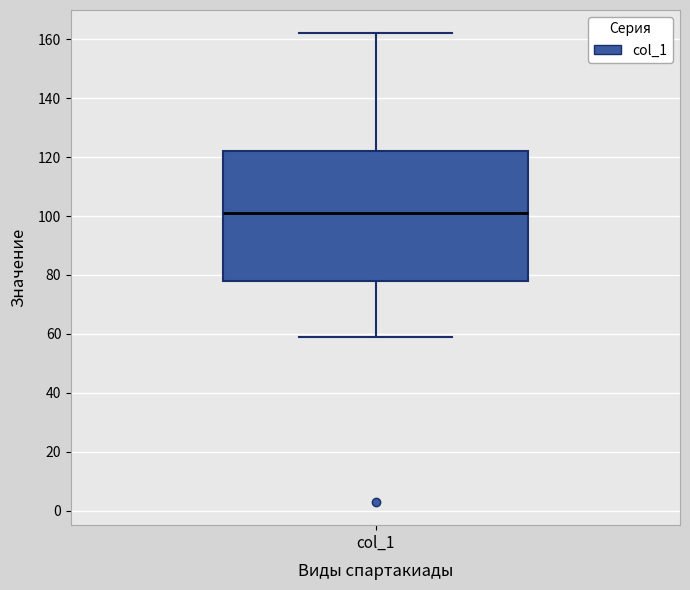

Where does the lower whisker of the box for col_1 end on the y-axis? The values are not printed on the chart, so give them approximately, as read against the axis.

60